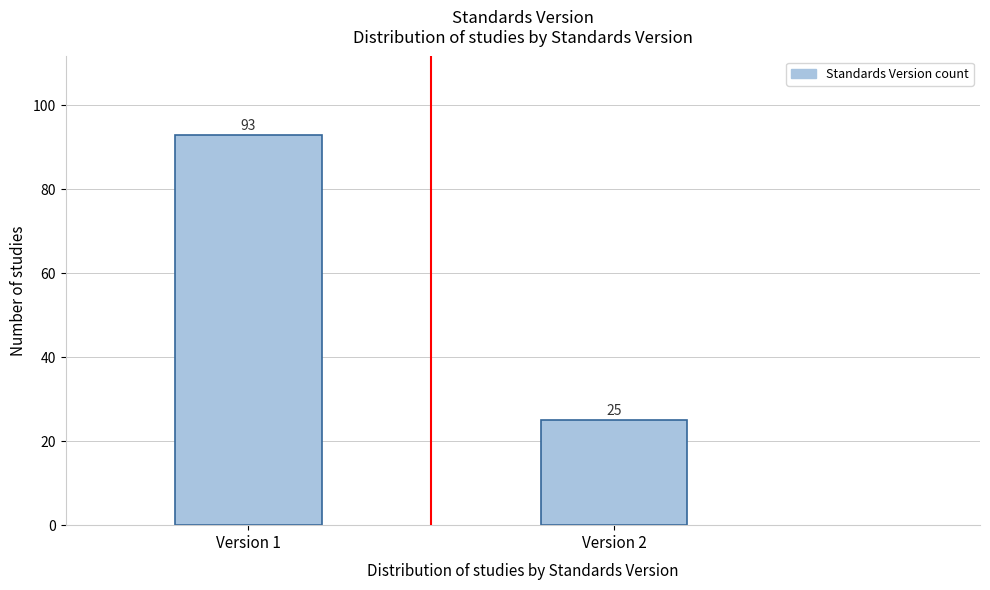

Reading left to right, list all the values displayed in this chart.

Version 1=93	Version 2=25